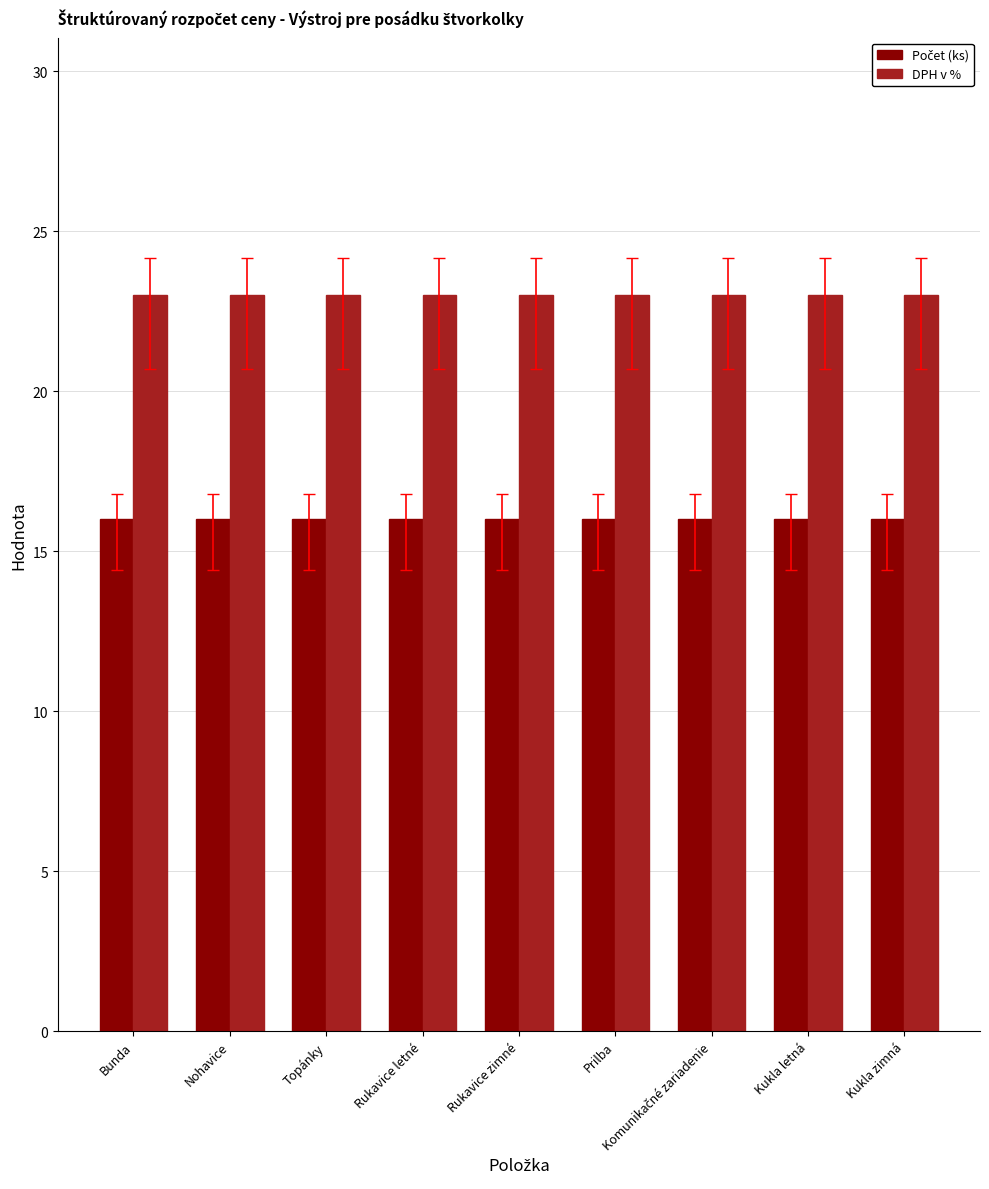

How many bars are there in total?

18